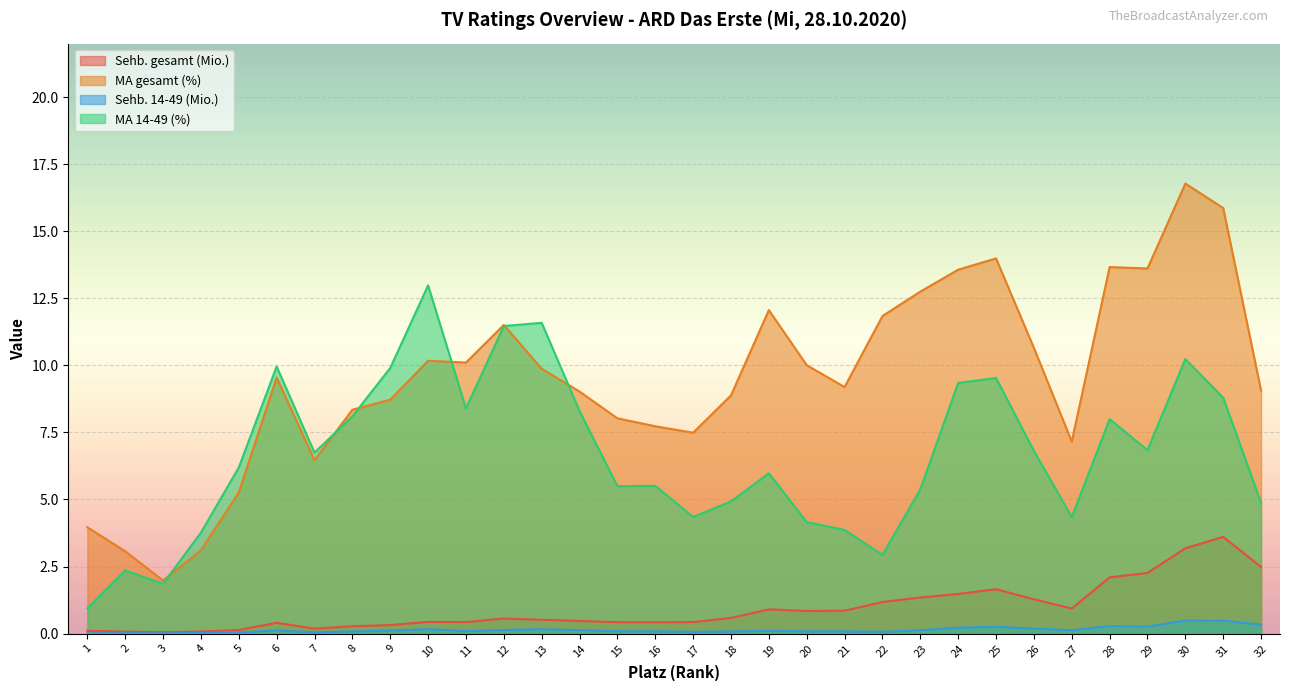

True or false: MA gesamt (%) and Sehb. gesamt (Mio.) cross at least once.

False